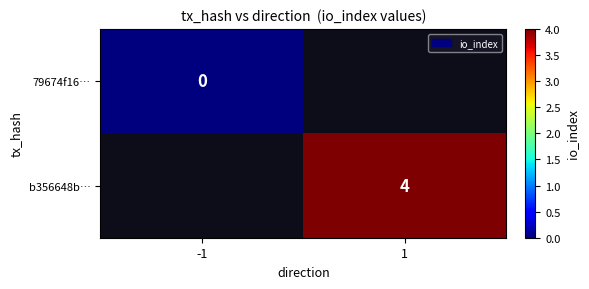

Is the value of b356648b… at 1 greater than the value of 79674f16… at -1?

Yes